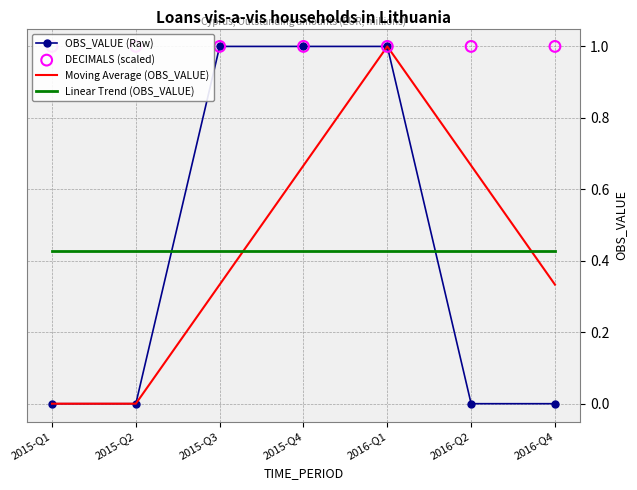

What is the total value across all series at 2015-Q3?

2.8